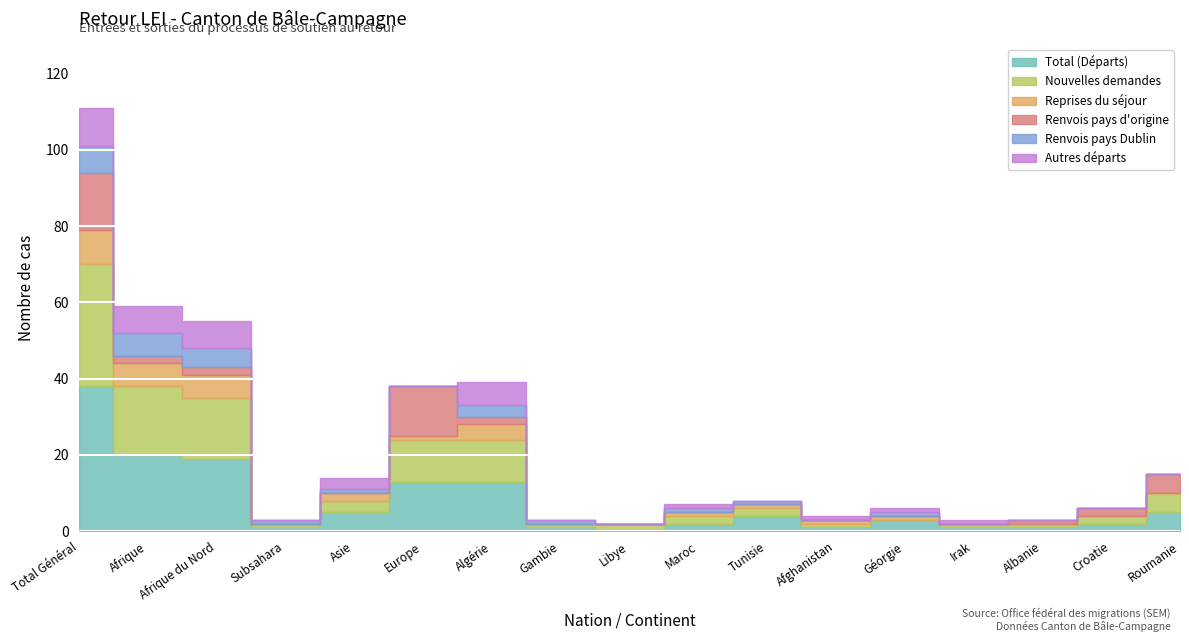

True or false: Renvois pays d'origine has more than 0 points higher than both neighbors.

True